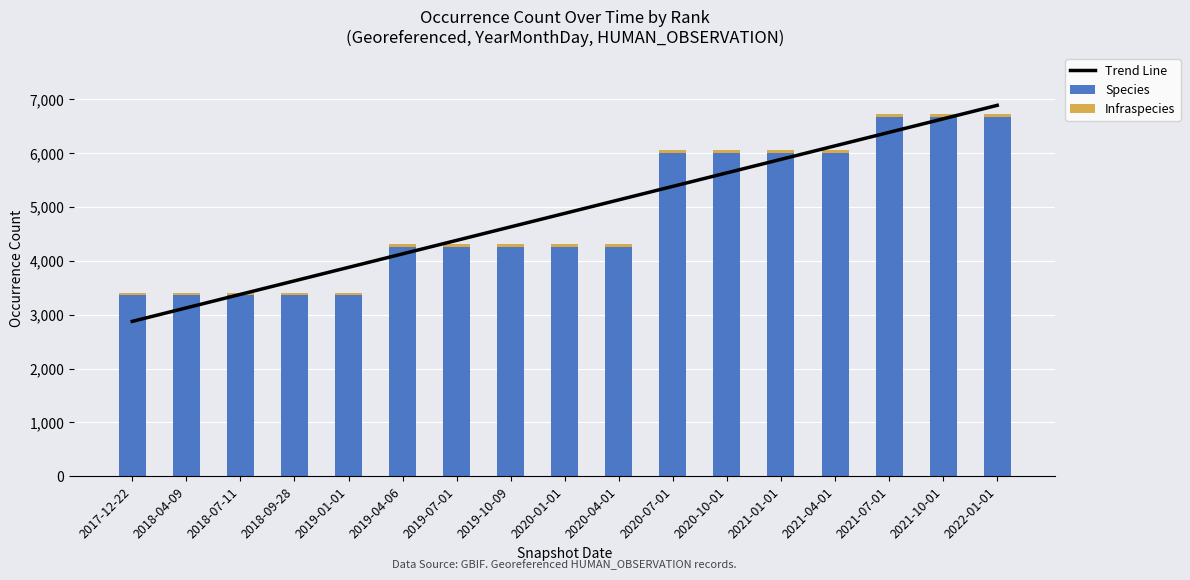

What position from the left is 2020-10-01?

12